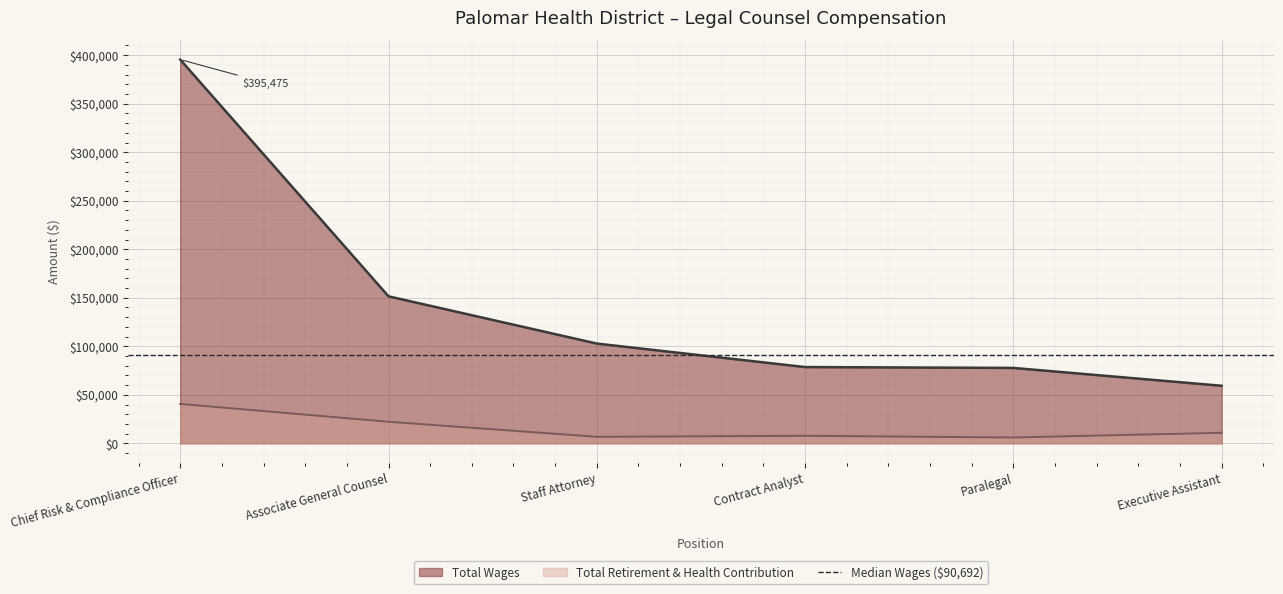

Is the value of Total Wages at Staff Attorney greater than the value of Total Retirement & Health Contribution at Contract Analyst?

Yes